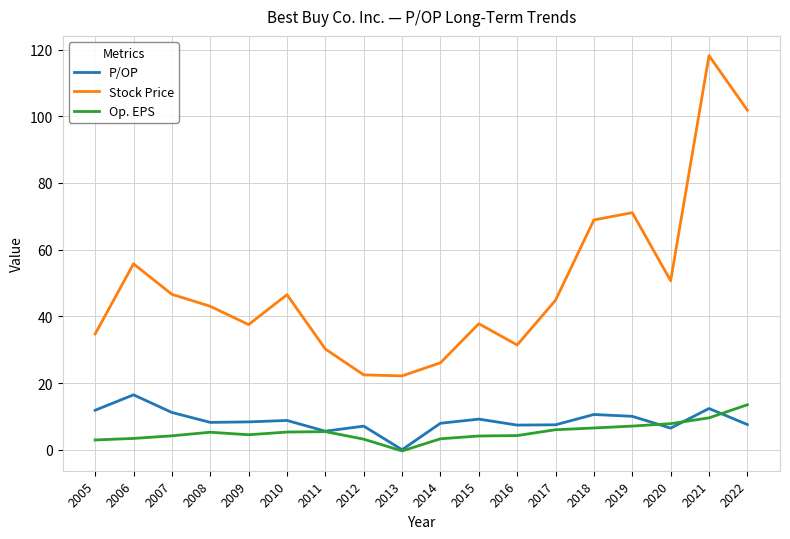

What is the total value across all series at 2019?

88.2